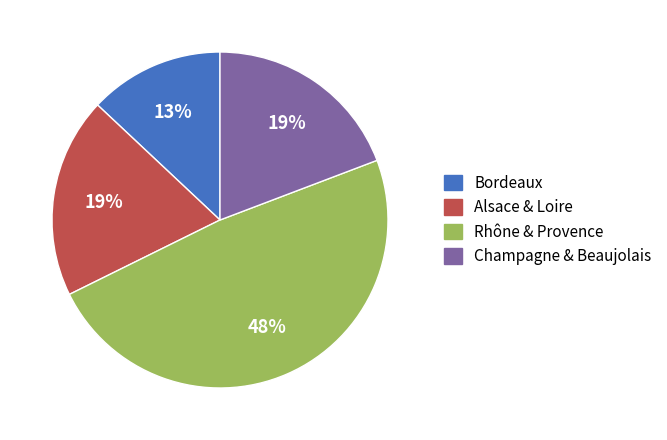

To the nearest percent, what is the average slice percentage?

25%